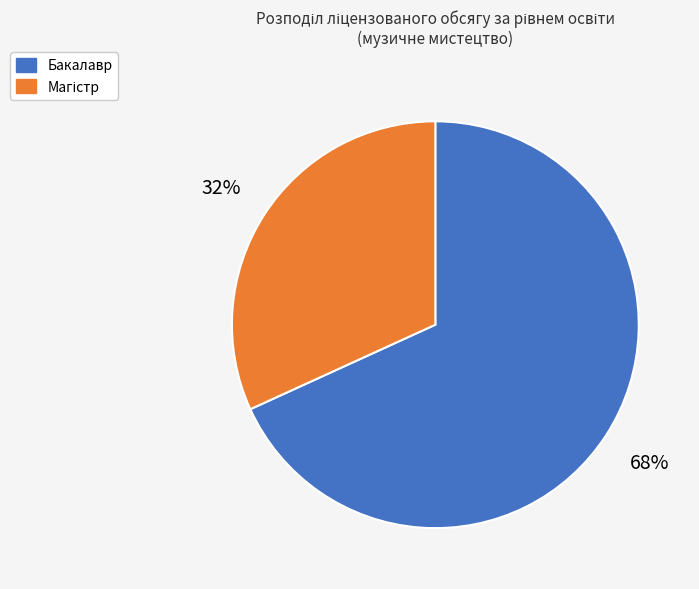

How many slices are in this pie chart?

2